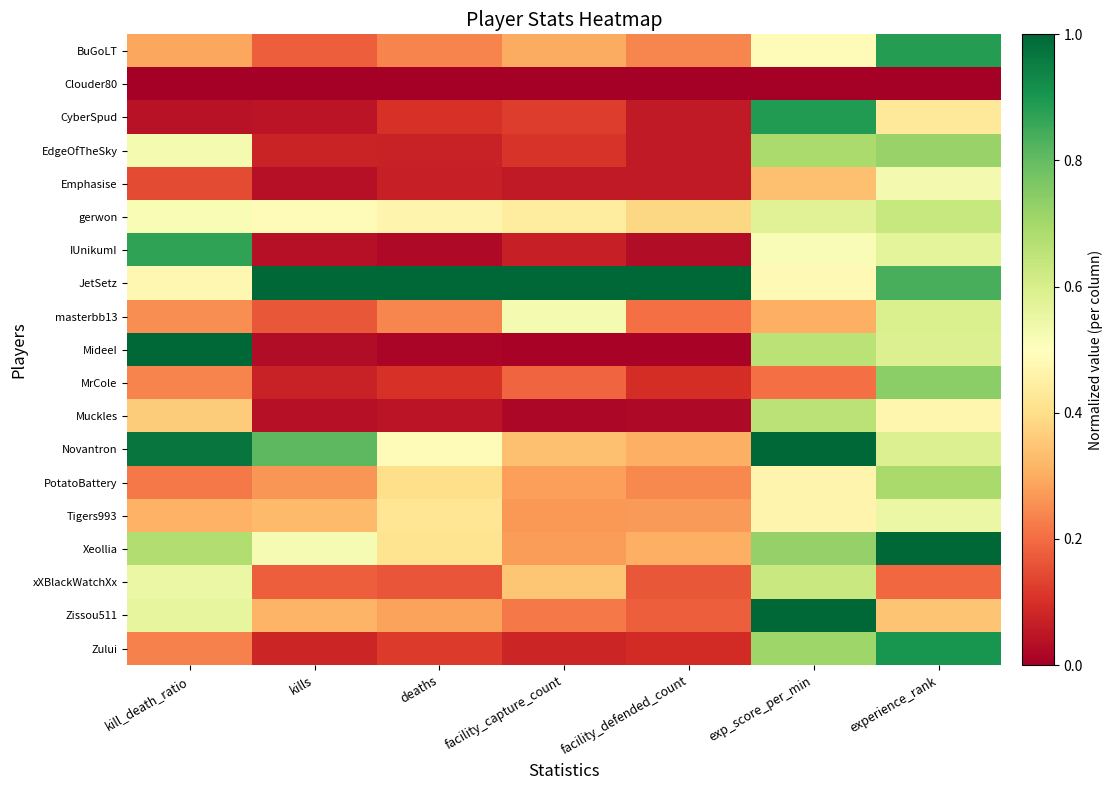

At which category is the sum across all series the highest?

experience_rank